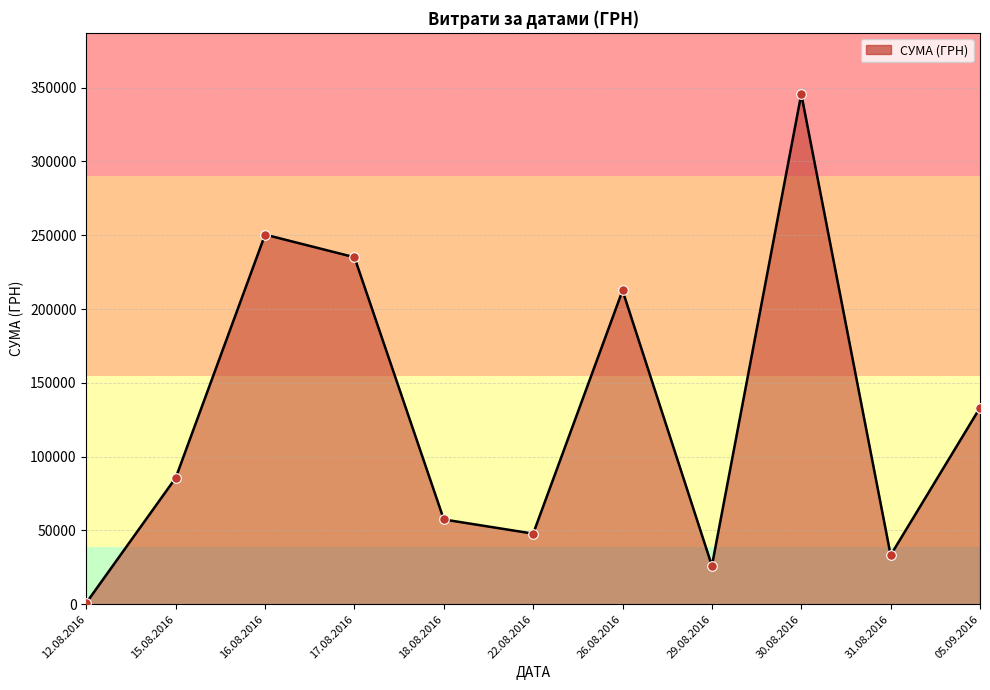

Which has a higher value, 16.08.2016 or 31.08.2016?

16.08.2016